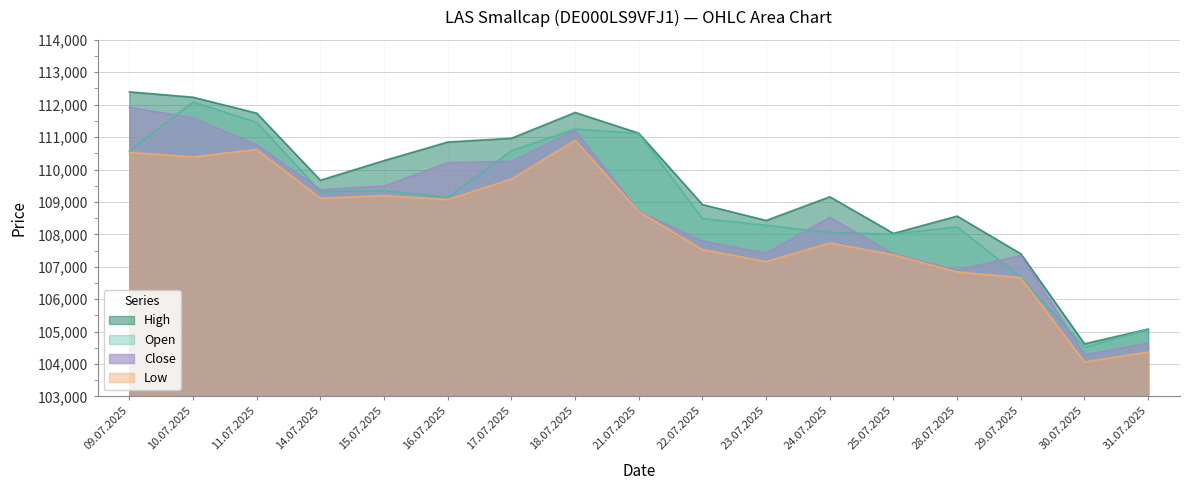

List the labels in order of Open value, smallest first.

30.07.2025, 31.07.2025, 29.07.2025, 25.07.2025, 24.07.2025, 28.07.2025, 23.07.2025, 22.07.2025, 16.07.2025, 14.07.2025, 15.07.2025, 09.07.2025, 17.07.2025, 21.07.2025, 18.07.2025, 11.07.2025, 10.07.2025